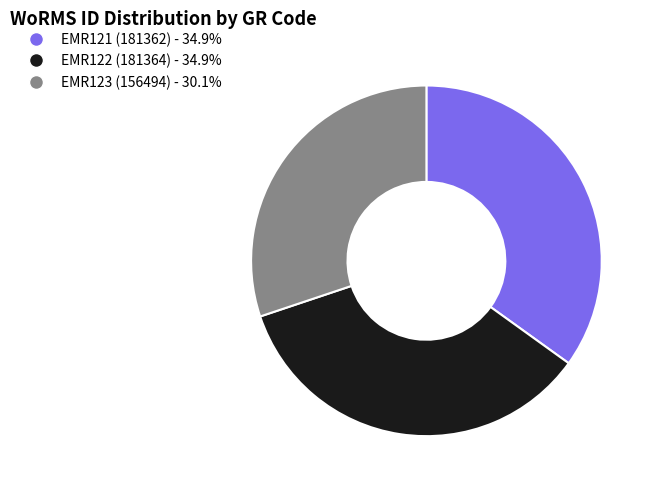

Approximately how many times larger is the value at EMR122 (181364) - 34.9% compared to EMR121 (181362) - 34.9%?

1.0